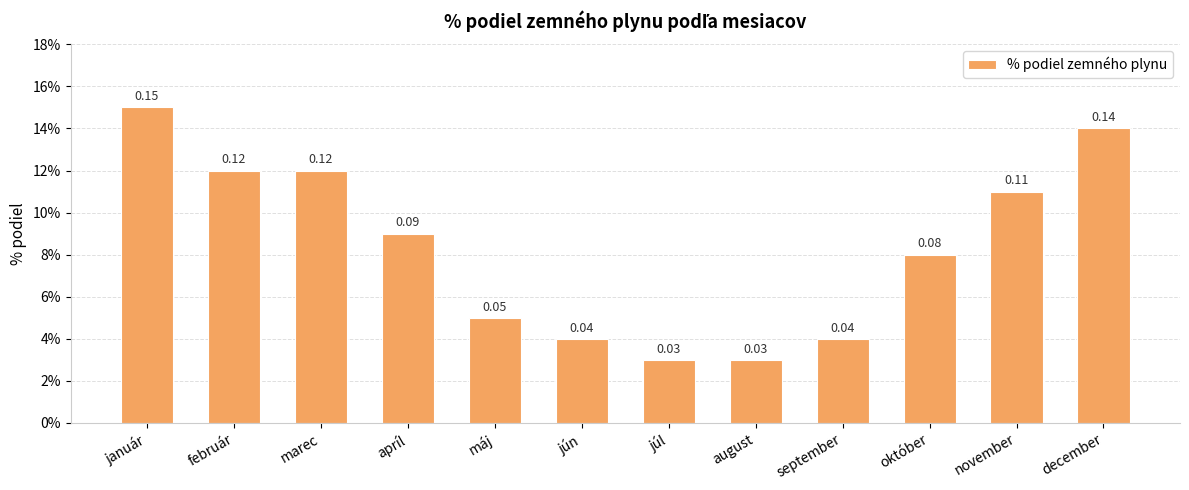

Does the chart contain any negative values?

No